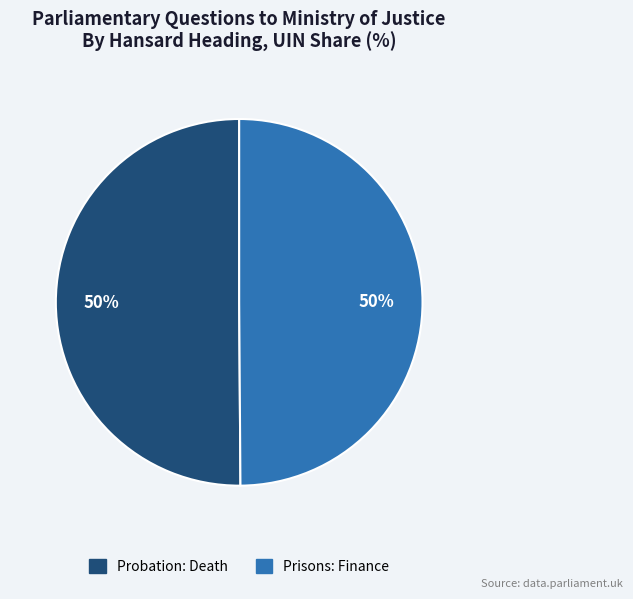

To the nearest percent, what is the average slice percentage?

50%